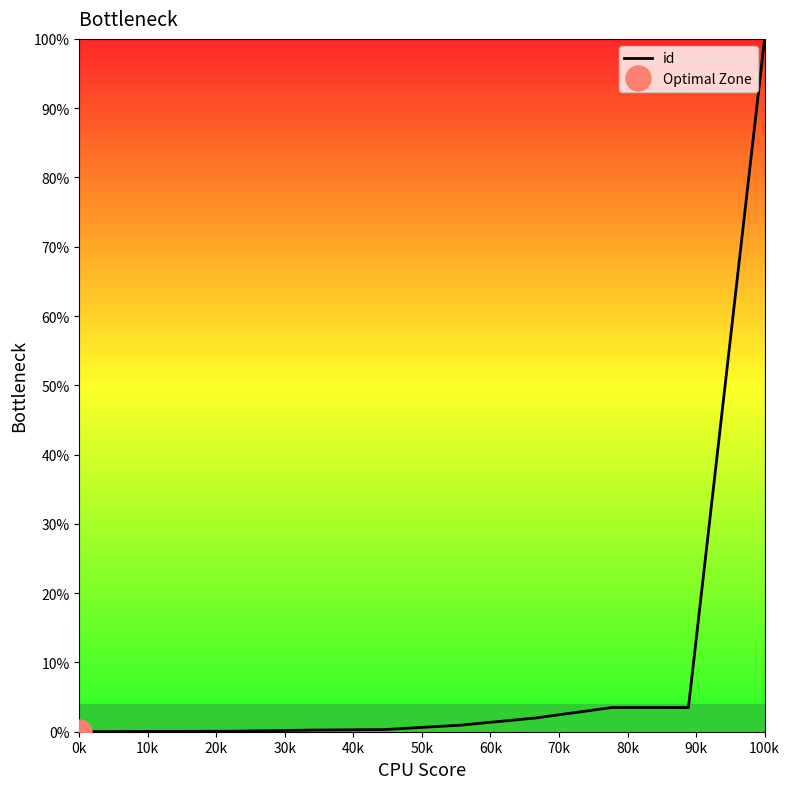

The id series shows 100.0 at 100k. True or false?

True